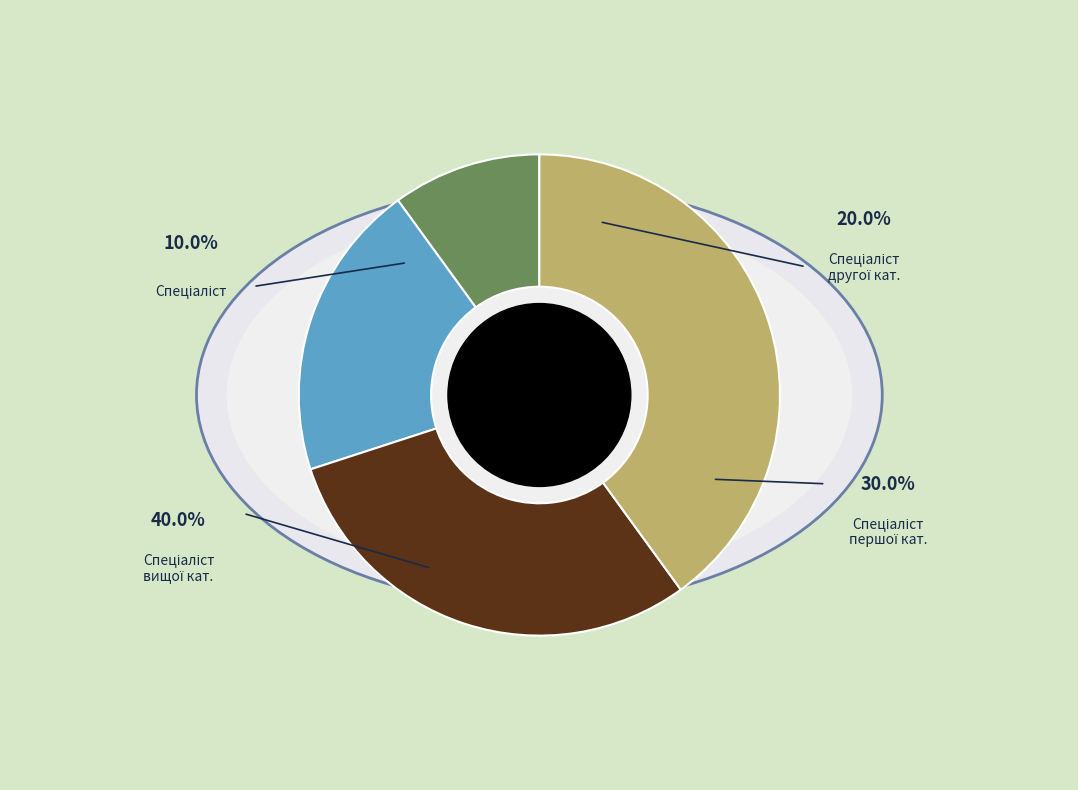

True or false: Спеціаліст другої категорії accounts for 20% of the total.

True